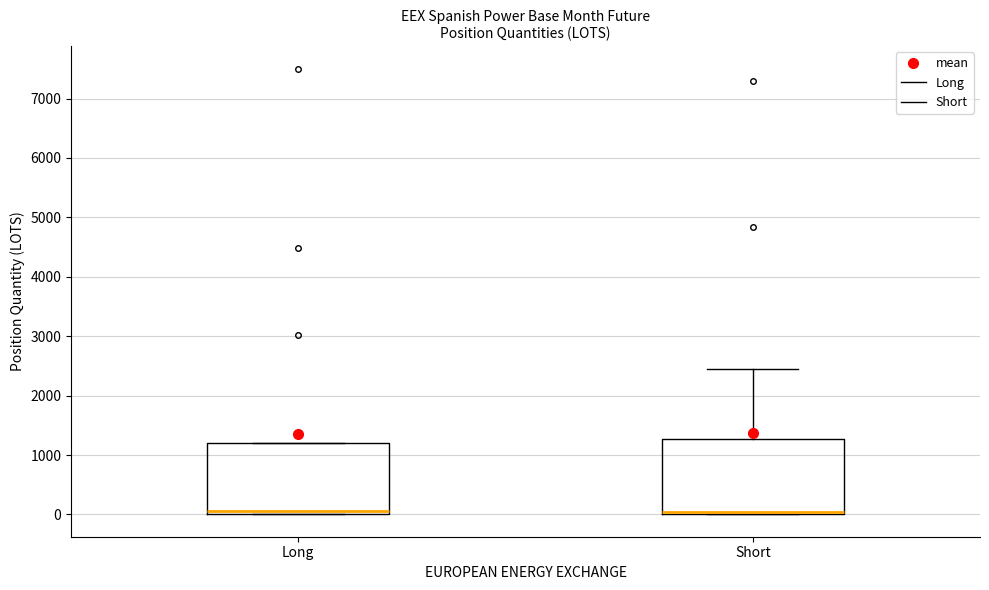

Reading left to right, read every box against the y-axis: the position of its median line, the range the box covers, and the ends of its whiskers. The values are not printed on the chart, so give them approximately, as read against the axis.

Long: median 100, box 0 to 1200, whiskers 0 to 1200
Short: median 0 (just above the box's lower edge), box 0 to 1300, whiskers 0 to 2500